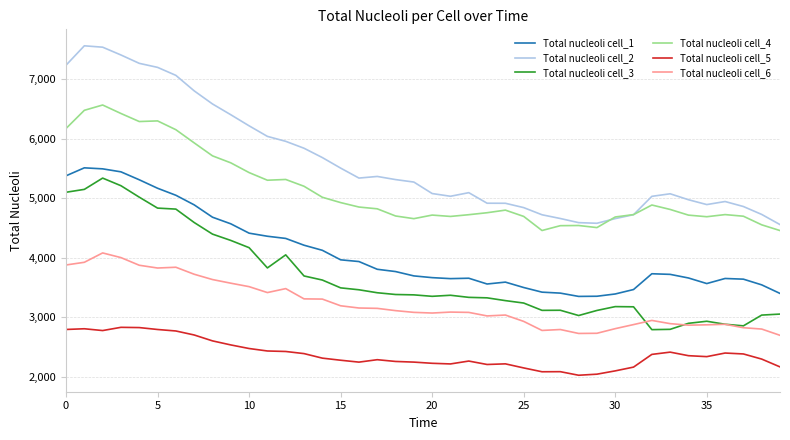

What is the highest value of the Total nucleoli cell_2 series?

7560.0